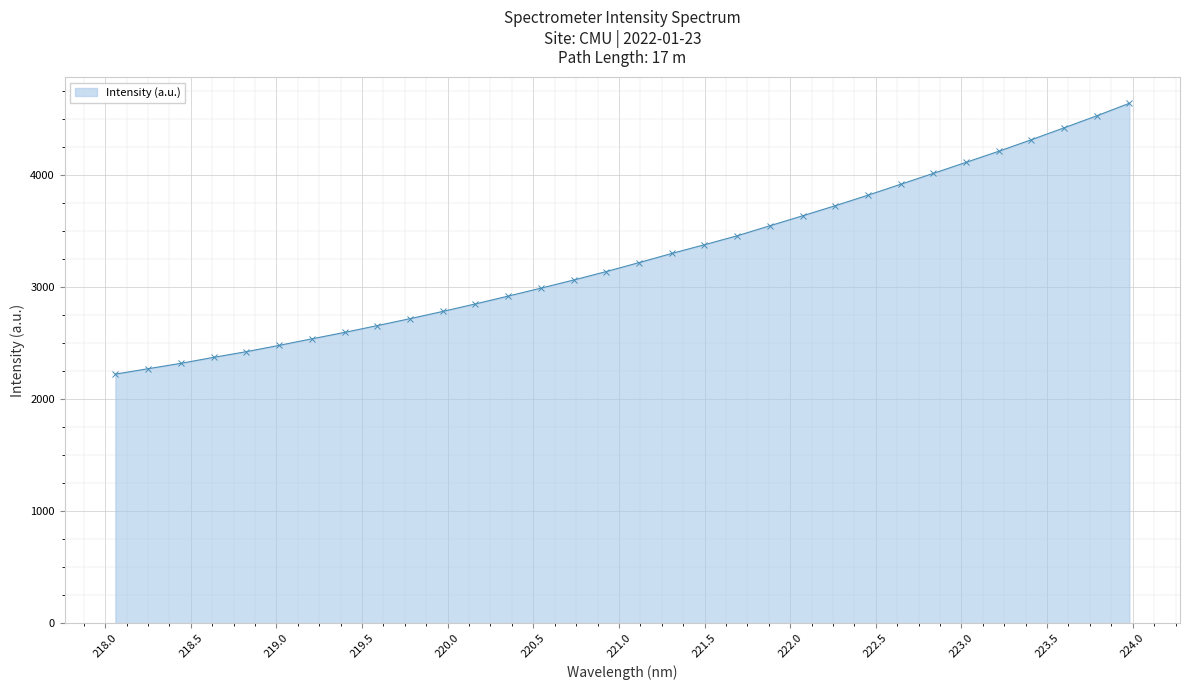

Reading left to right, extract all data points from this chart.

2222.2	2270.6	2318.7	2372.0	2422.8	2478.9	2537.2	2594.6	2655.3	2717.3	2781.9	2849.1	2918.8	2989.7	3062.2	3137.9	3217.7	3299.3	3377.2	3456.9	3546.4	3635.3	3725.6	3819.2	3916.6	4014.0	4112.5	4211.2	4314.4	4420.4	4527.6	4639.8